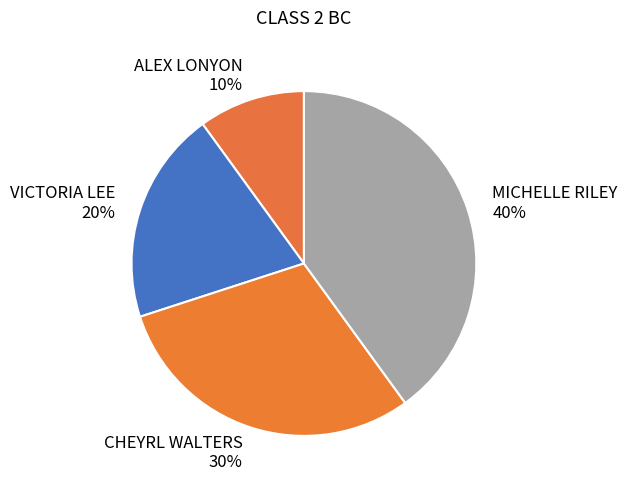

What is the smallest slice in the pie chart?

ALEX LONYON